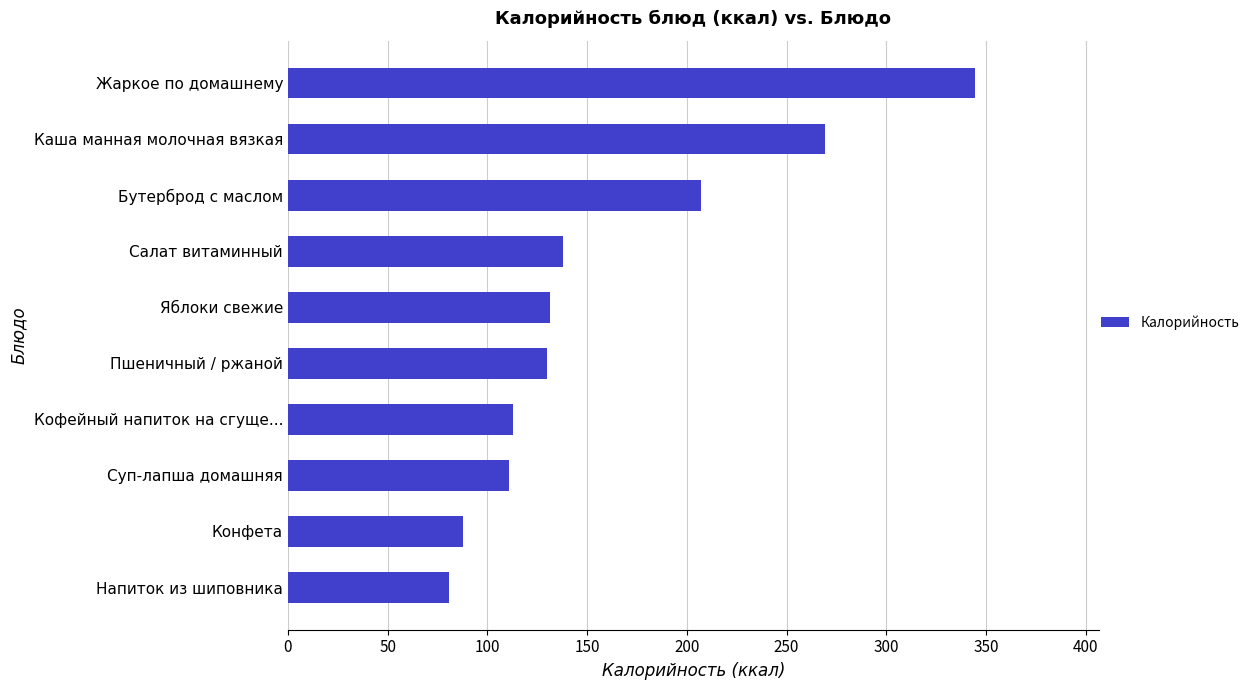

What is the smallest value displayed?

81.0